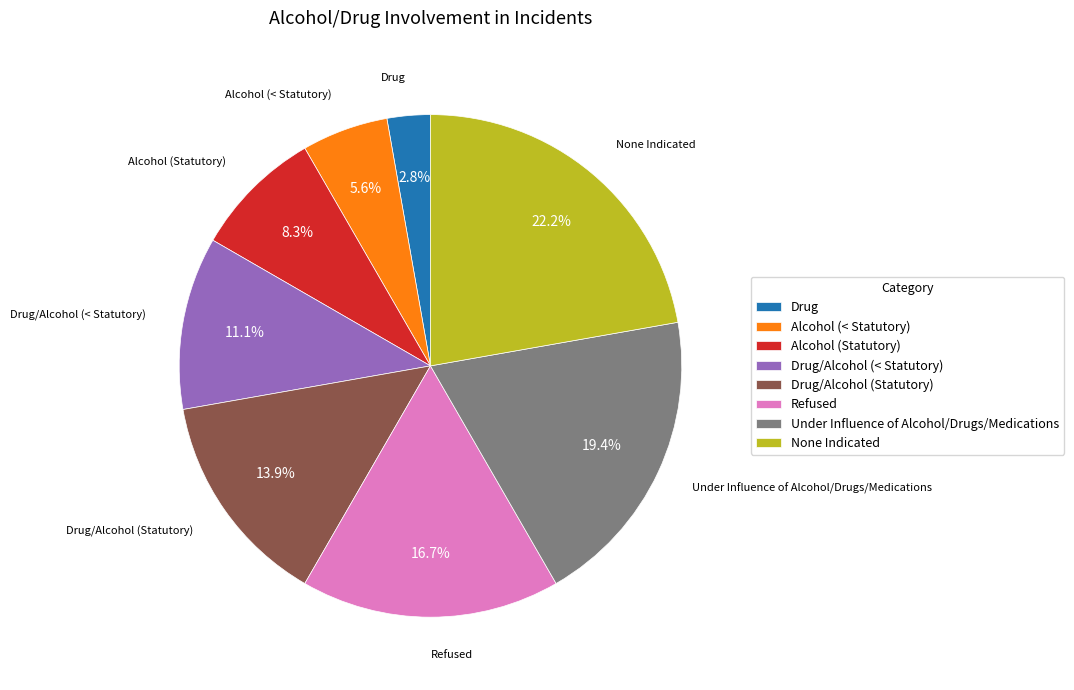

What is the total percentage of Refused and Under Influence of Alcohol/Drugs/Medications?

36.1%